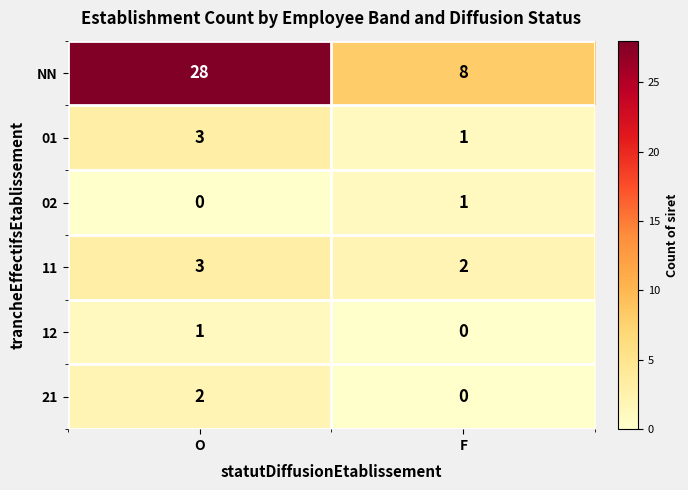

What is the total value across all series at O?

37